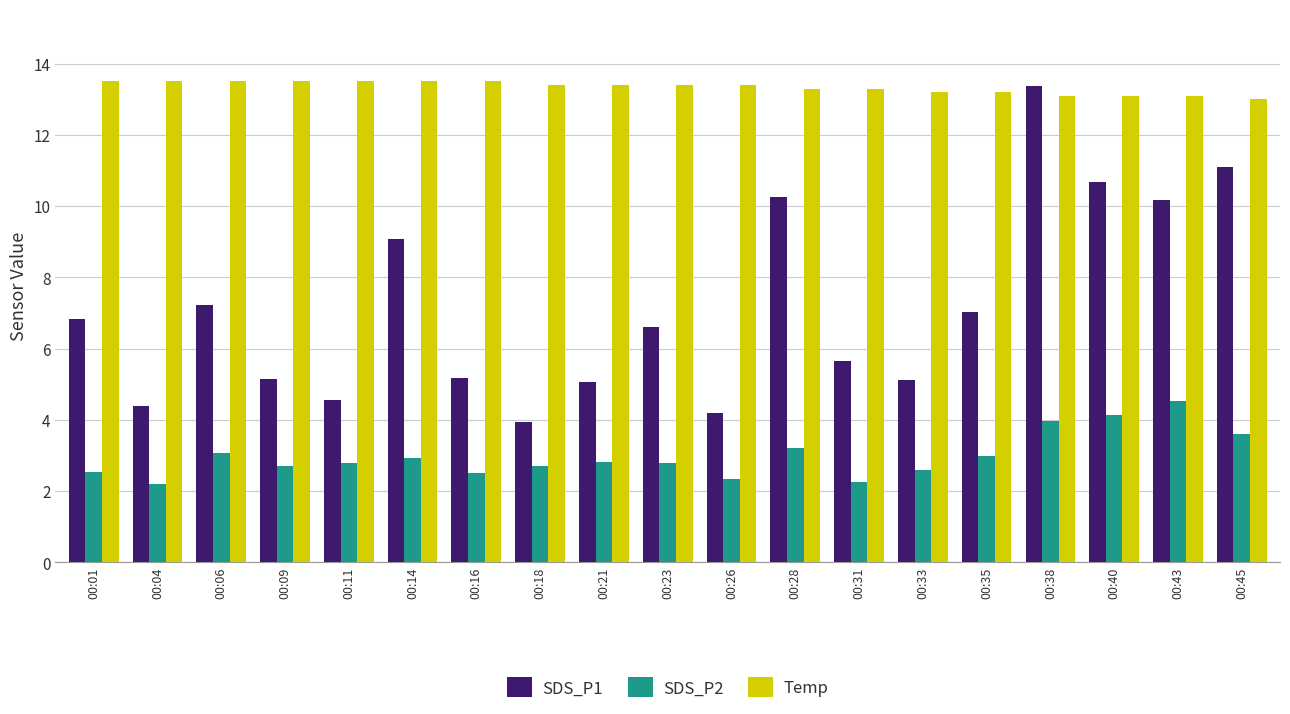

How many groups of bars are there?

19